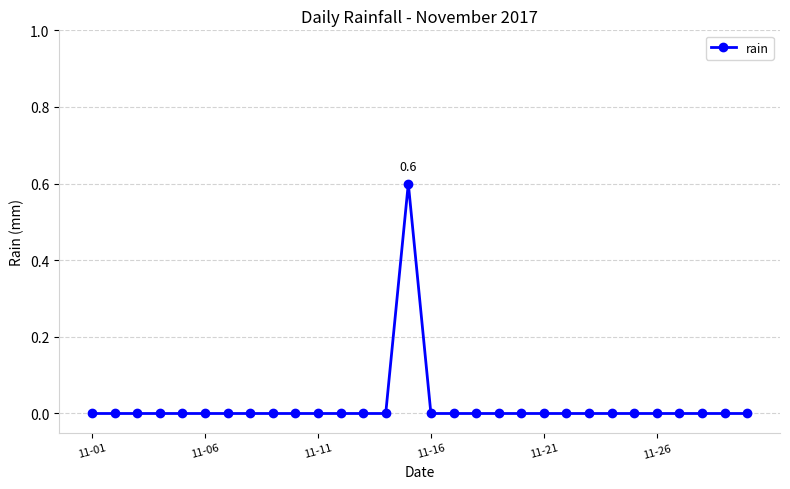

What is the sum of all values?

0.6